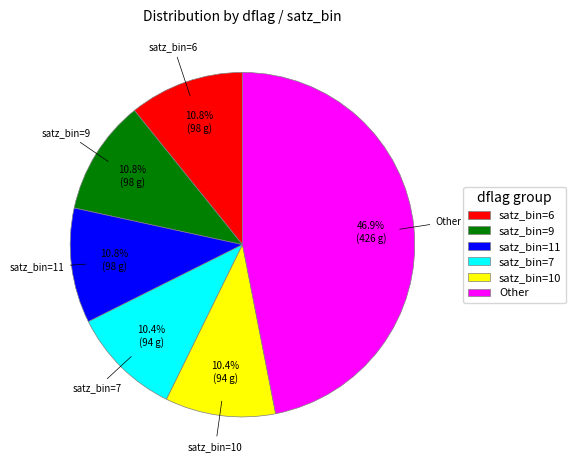

Which slice is the largest?

Other